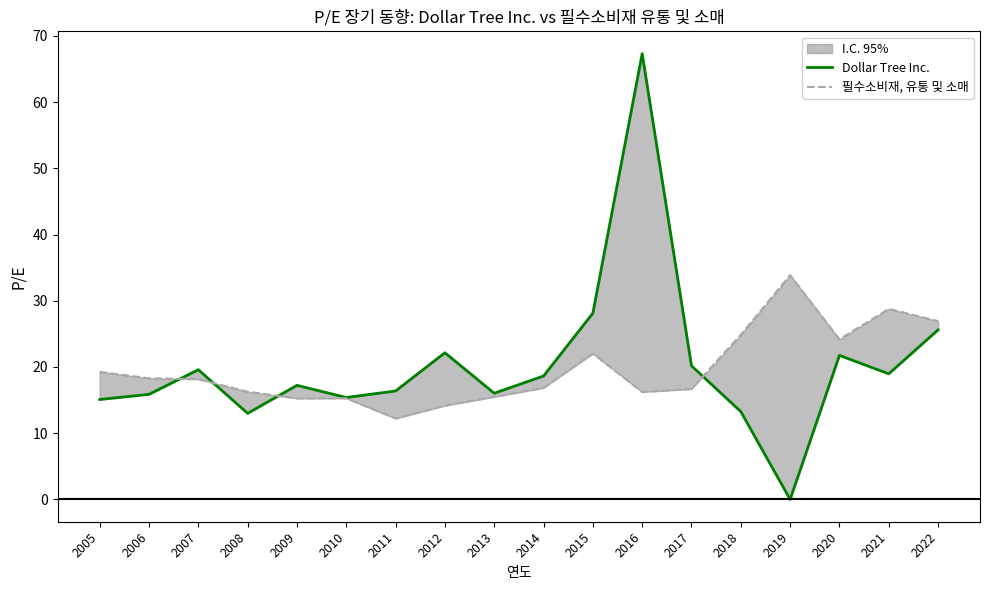

Reading left to right, what are all the values shown in this chart?

Dollar Tree Inc.: 2005=15.1	2006=15.9	2007=19.6	2008=13.0	2009=17.2	2010=15.4	2011=16.4	2012=22.1	2013=16.0	2014=18.6	2015=28.1	2016=67.3	2017=20.2	2018=13.3	2019=0.0	2020=21.8	2021=19.0	2022=25.6
필수소비재, 유통 및 소매: 2005=19.3	2006=18.3	2007=18.2	2008=16.3	2009=15.3	2010=15.3	2011=12.2	2012=14.2	2013=15.5	2014=16.9	2015=22.0	2016=16.2	2017=16.7	2018=24.9	2019=33.9	2020=24.2	2021=28.8	2022=26.9